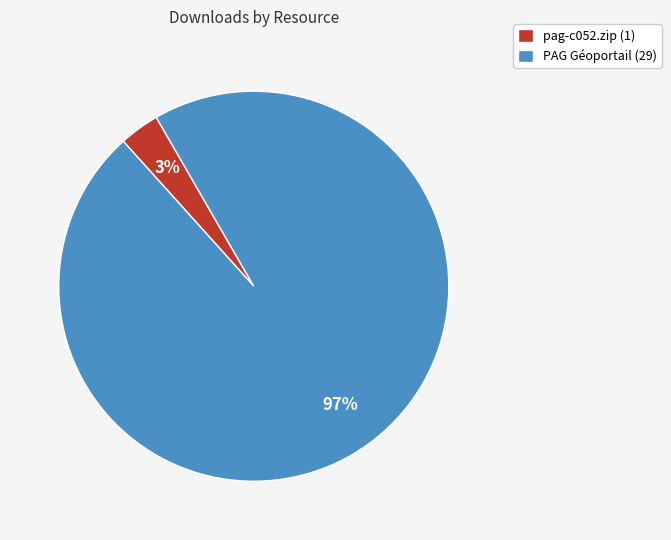

Rank the categories by value from highest to lowest.

PAG Géoportail (29), pag-c052.zip (1)